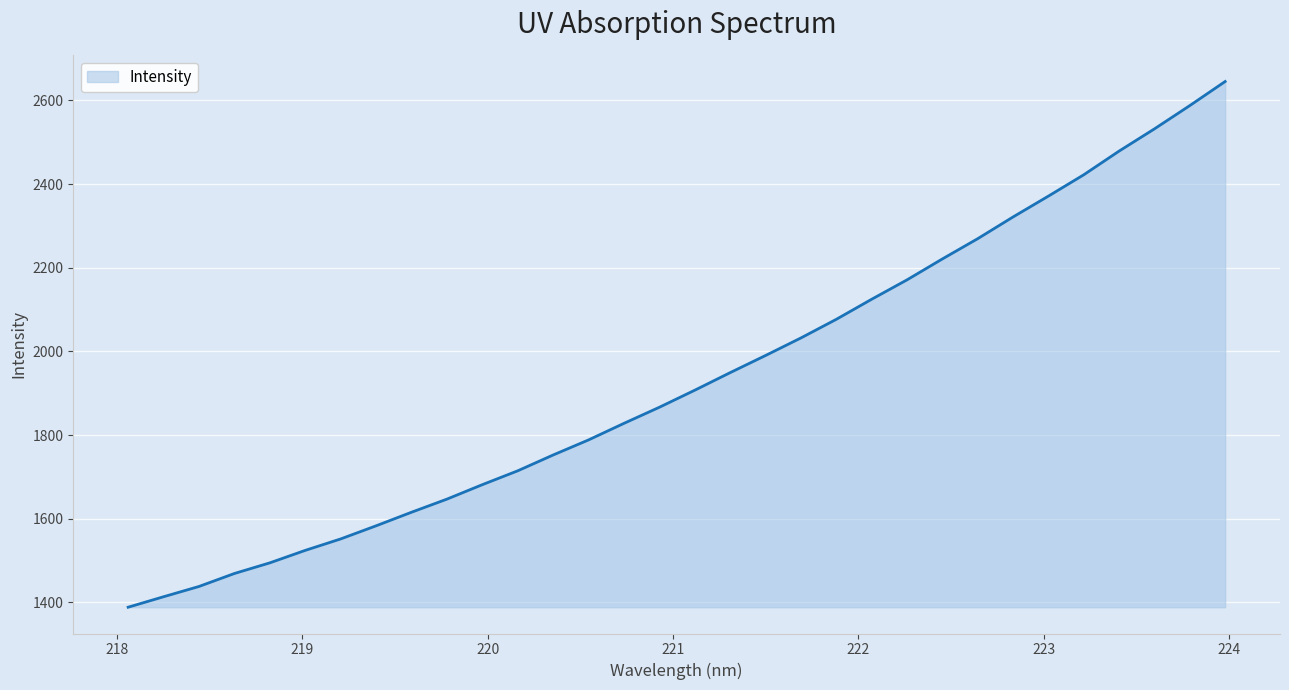

What is the minimum value shown in the chart?

1388.4